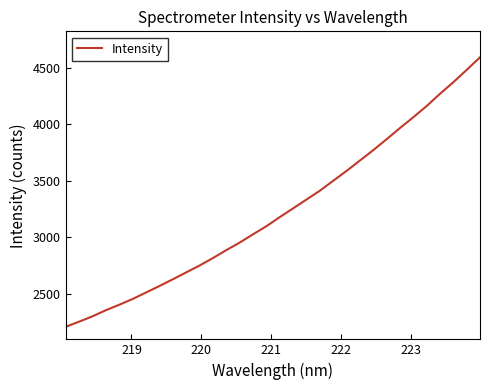

What is the greatest value displayed?

4590.7